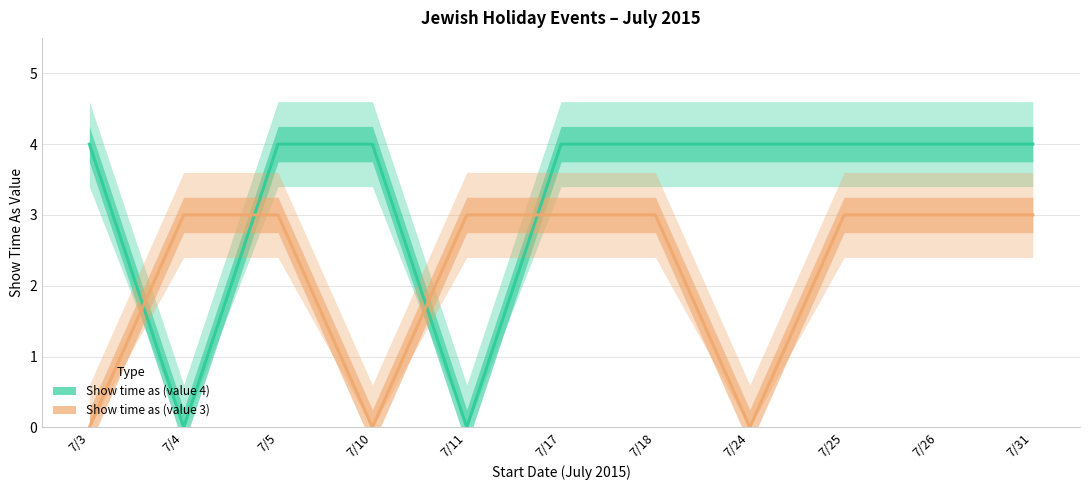

Reading right to left, list all the values displayed in this chart.

Show time as (value 4): 4	4	4	4	4	4	0	4	4	0	4
Show time as (value 3): 3	3	3	0	3	3	3	0	3	3	0